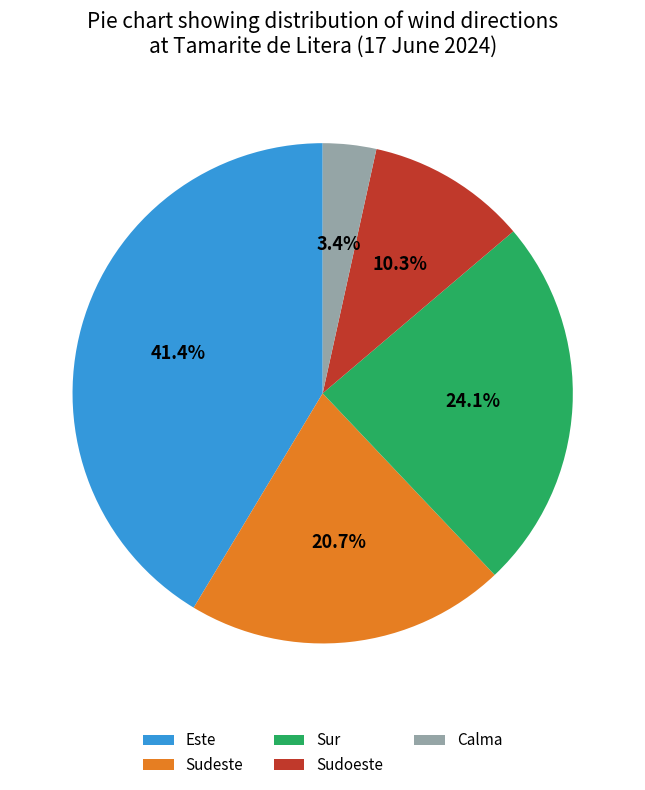

Count the number of slices in the pie.

5